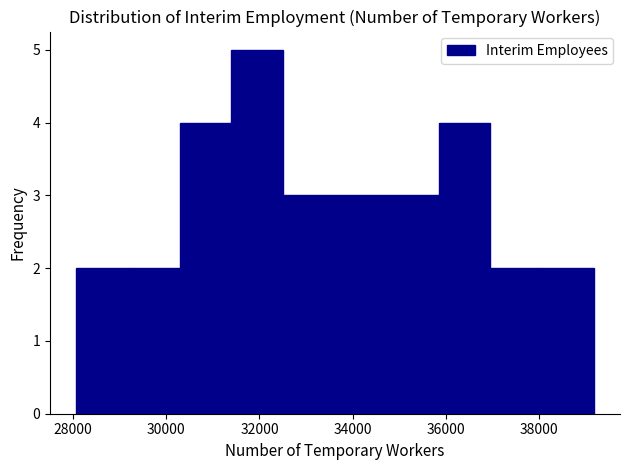

Reading left to right, list every bar in this chart as the range it spans on the x-axis followed by its height. Neither the bar edges nor the heights are printed on the chart, so give them approximately, as read against the axes.

28000 to 29200: 2
29200 to 30200: 2
30200 to 31400: 4
31400 to 32600: 5
32600 to 33600: 3
33600 to 34800: 3
34800 to 35800: 3
35800 to 37000: 4
37000 to 38000: 2
38000 to 39200: 2